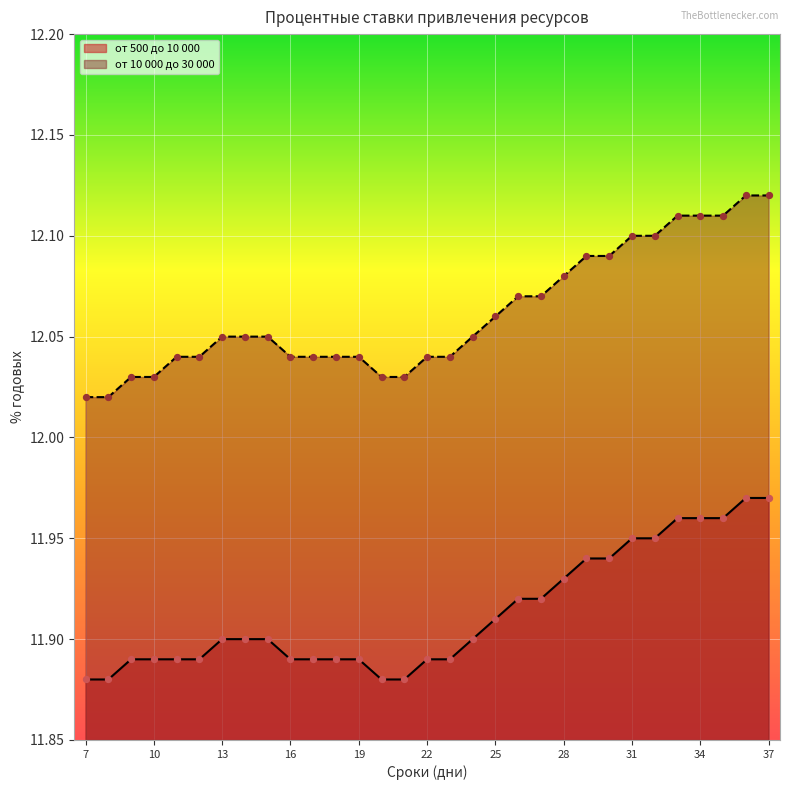

Which series reaches the maximum Y coordinate?

от 10 000 до 30 000